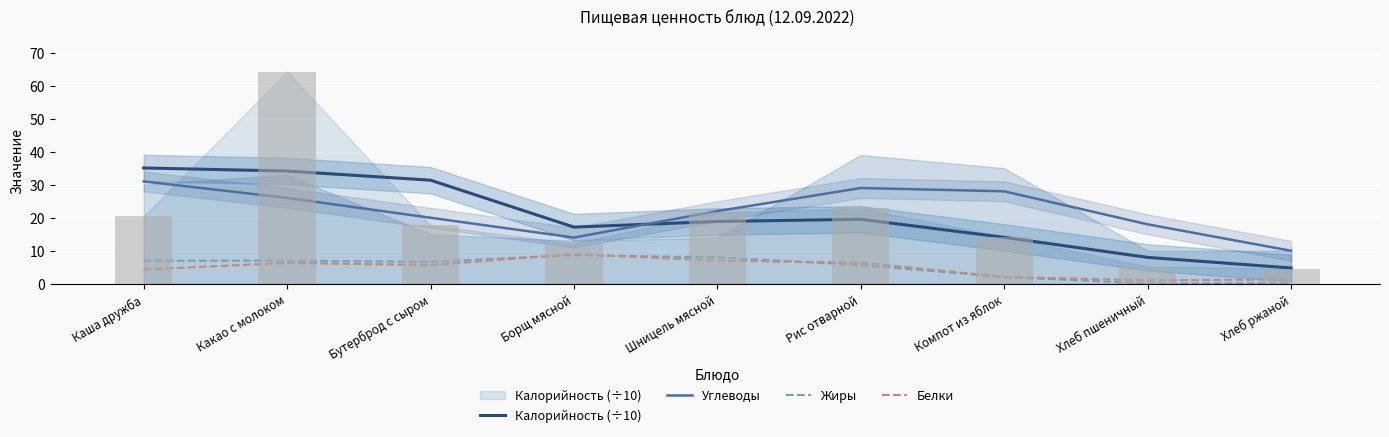

True or false: Белки has a value of 1.5 at Хлеб пшеничный.

False